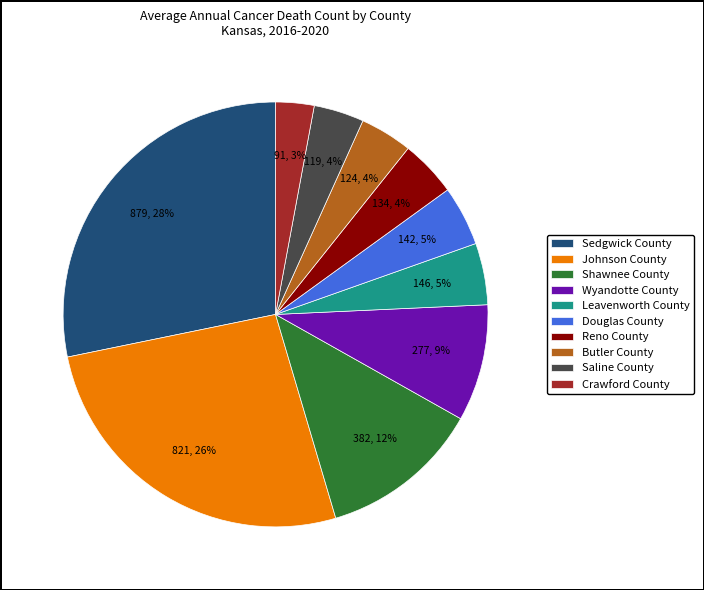

To the nearest percent, what is the difference between the Johnson County and Wyandotte County slice percentages?

17%